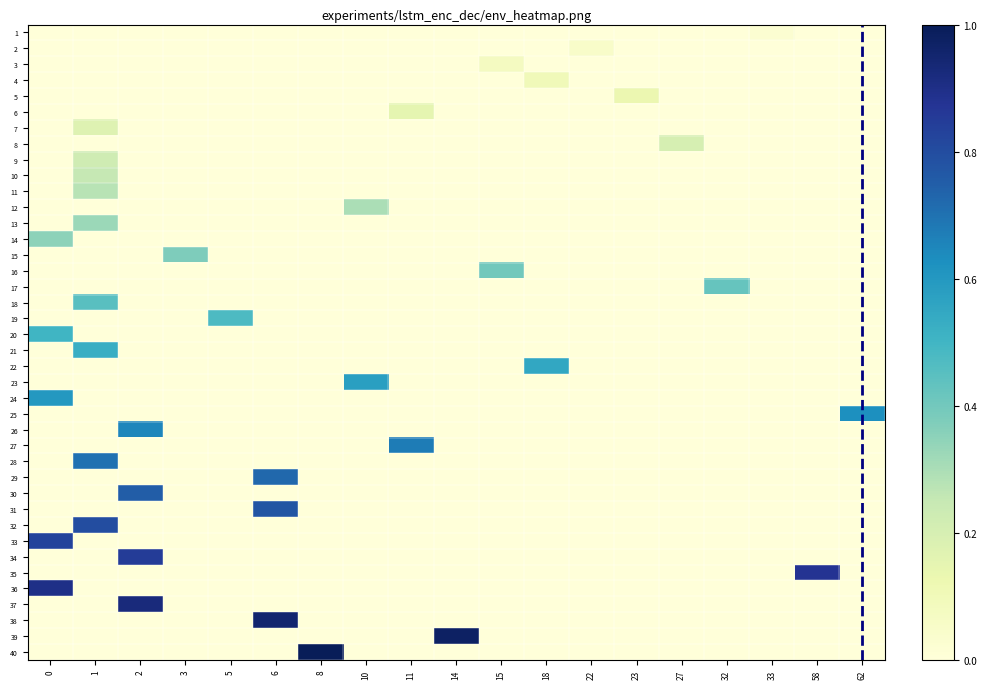

What is the greatest value displayed?

1.0